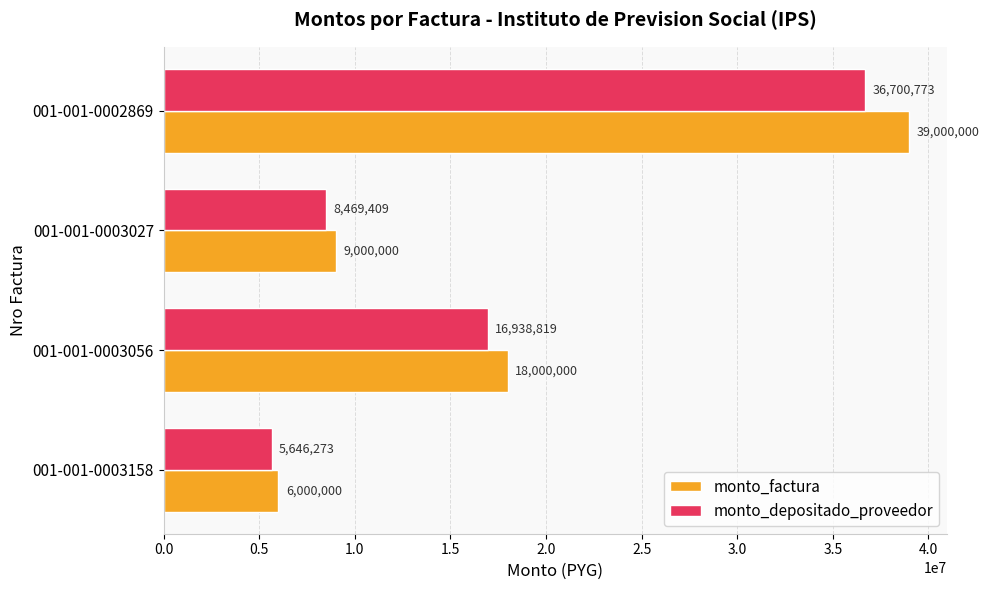

Which series changed the most between 001-001-0003158 and 001-001-0002869?

monto_factura